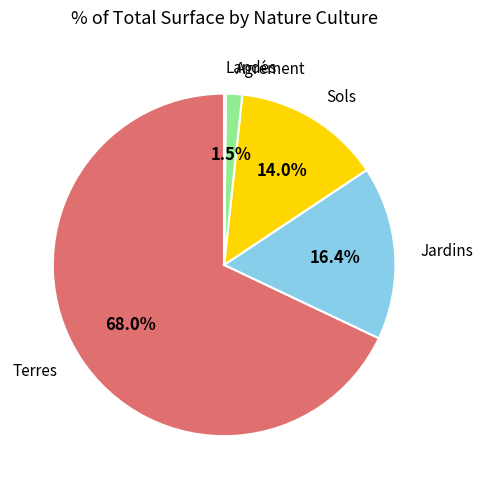

To the nearest percent, what is the average slice percentage?

20%